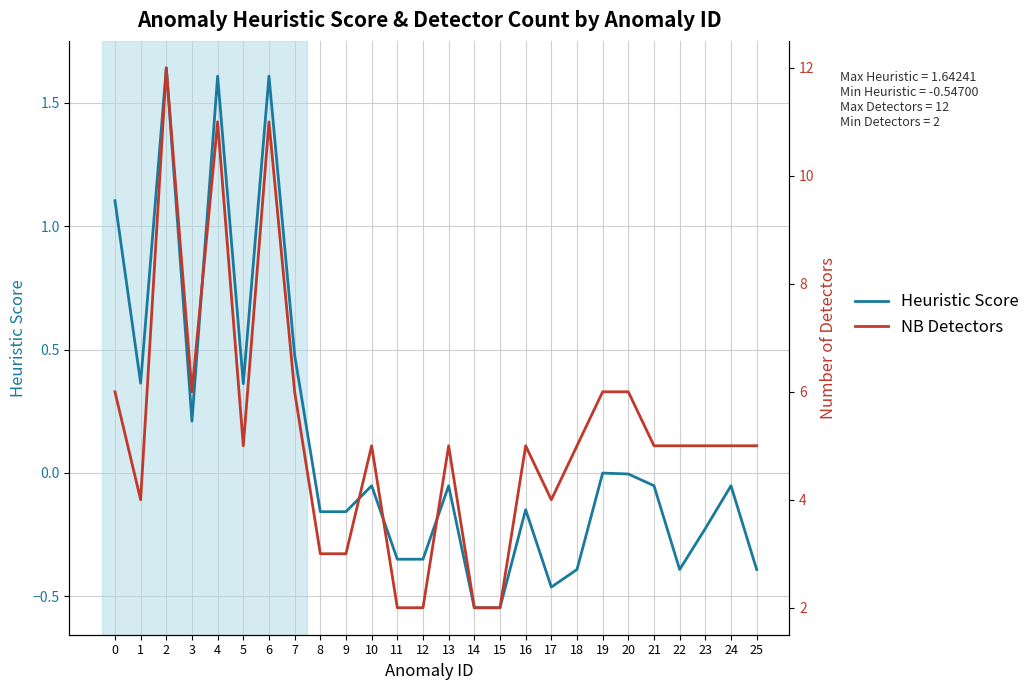

Which category has the lowest value in the NB Detectors series?

11